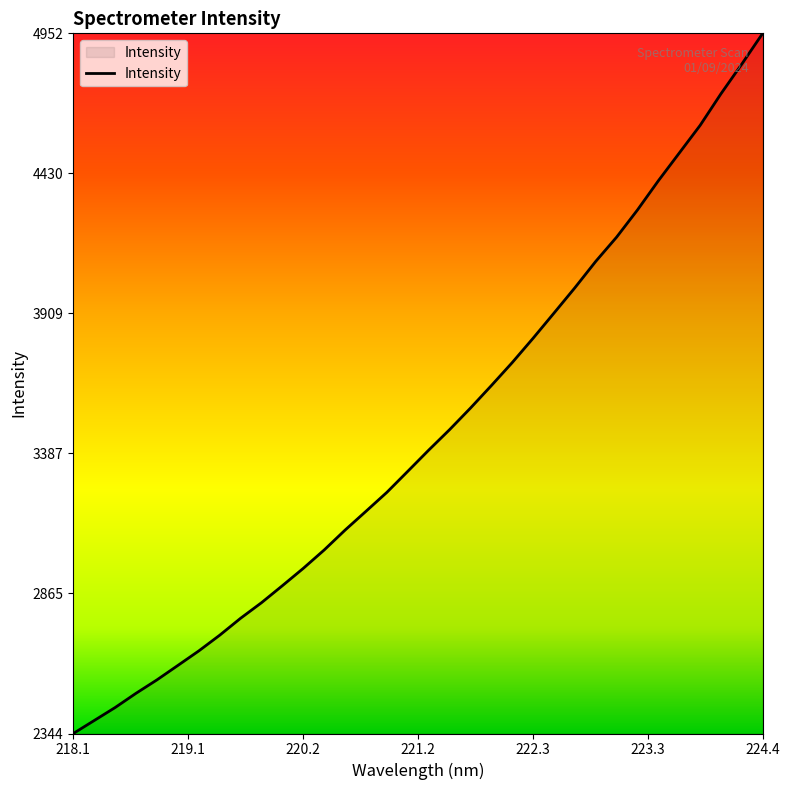

What is the smallest value displayed?

2343.9